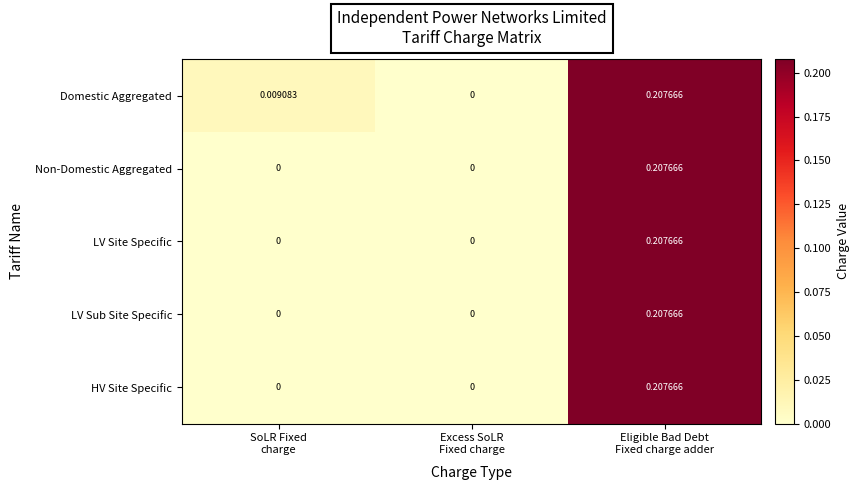

Which series has the largest total across all categories?

Domestic Aggregated